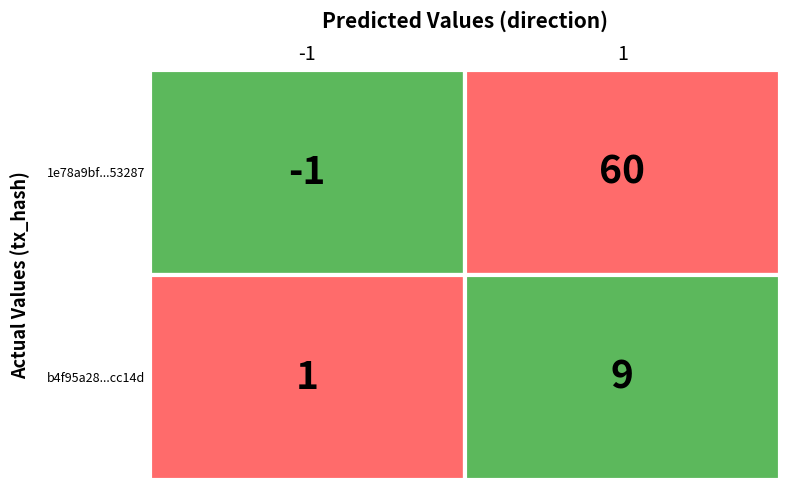

What is the difference between the highest and lowest values at 1?

51